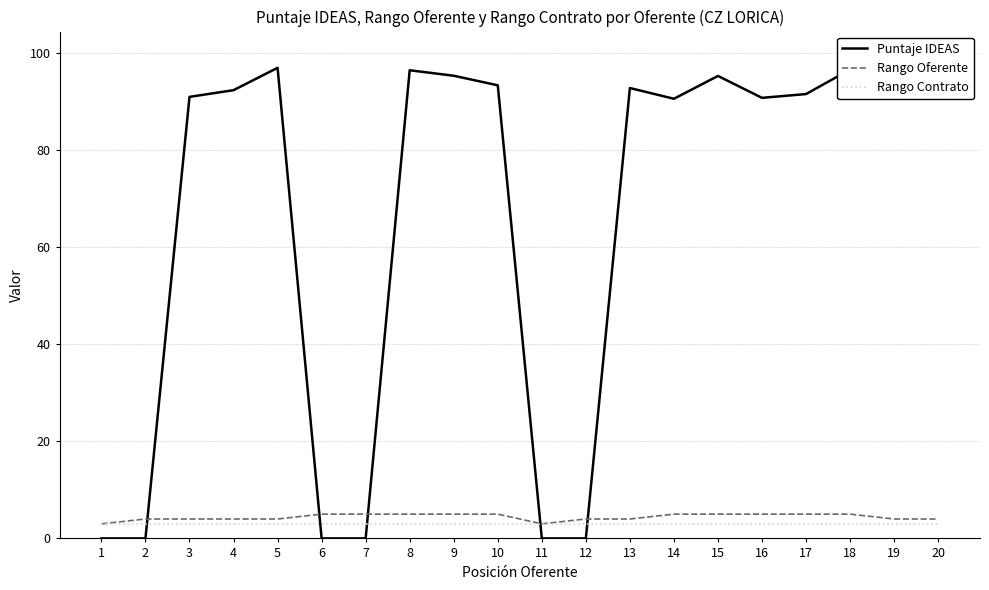

Which series ends up on top after the final intersection of Rango Oferente and Puntaje IDEAS?

Puntaje IDEAS